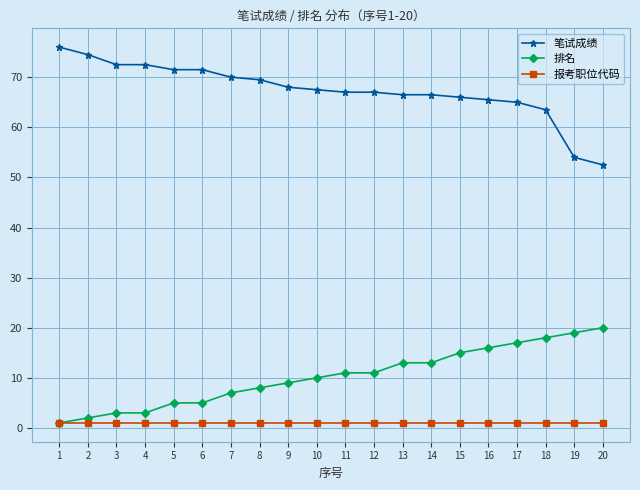

What is the maximum value for 笔试成绩?

76.0